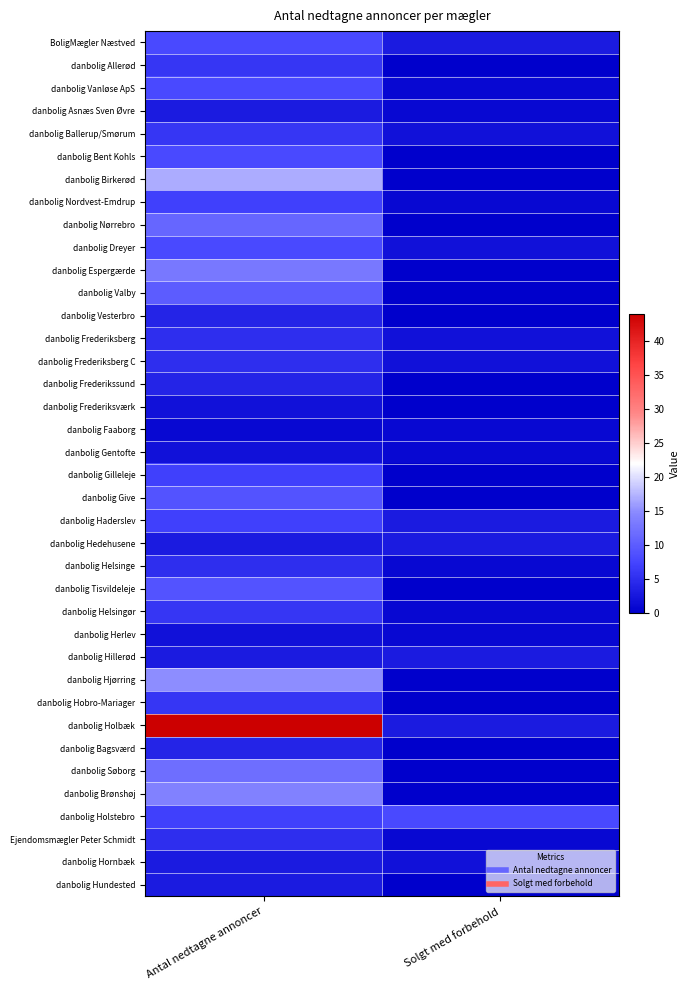

Reading right to left, list all the values displayed in this chart.

BoligMægler Næstved: Solgt med forbehold=3	Antal nedtagne annoncer=8
danbolig Allerød: Solgt med forbehold=0	Antal nedtagne annoncer=6
danbolig Vanløse ApS: Solgt med forbehold=1	Antal nedtagne annoncer=8
danbolig Asnæs Sven Øvre: Solgt med forbehold=1	Antal nedtagne annoncer=3
danbolig Ballerup/Smørum: Solgt med forbehold=2	Antal nedtagne annoncer=6
danbolig Bent Kohls: Solgt med forbehold=0	Antal nedtagne annoncer=8
danbolig Birkerød: Solgt med forbehold=0	Antal nedtagne annoncer=17
danbolig Nordvest-Emdrup: Solgt med forbehold=1	Antal nedtagne annoncer=7
danbolig Nørrebro: Solgt med forbehold=0	Antal nedtagne annoncer=11
danbolig Dreyer: Solgt med forbehold=2	Antal nedtagne annoncer=8
danbolig Espergærde: Solgt med forbehold=0	Antal nedtagne annoncer=13
danbolig Valby: Solgt med forbehold=0	Antal nedtagne annoncer=10
danbolig Vesterbro: Solgt med forbehold=0	Antal nedtagne annoncer=4
danbolig Frederiksberg: Solgt med forbehold=2	Antal nedtagne annoncer=5
danbolig Frederiksberg C: Solgt med forbehold=2	Antal nedtagne annoncer=5
danbolig Frederikssund: Solgt med forbehold=0	Antal nedtagne annoncer=4
danbolig Frederiksværk: Solgt med forbehold=0	Antal nedtagne annoncer=2
danbolig Faaborg: Solgt med forbehold=1	Antal nedtagne annoncer=1
danbolig Gentofte: Solgt med forbehold=1	Antal nedtagne annoncer=2
danbolig Gilleleje: Solgt med forbehold=0	Antal nedtagne annoncer=7
danbolig Give: Solgt med forbehold=0	Antal nedtagne annoncer=9
danbolig Haderslev: Solgt med forbehold=3	Antal nedtagne annoncer=7
danbolig Hedehusene: Solgt med forbehold=3	Antal nedtagne annoncer=3
danbolig Helsinge: Solgt med forbehold=1	Antal nedtagne annoncer=5
danbolig Tisvildeleje: Solgt med forbehold=0	Antal nedtagne annoncer=9
danbolig Helsingør: Solgt med forbehold=1	Antal nedtagne annoncer=6
danbolig Herlev: Solgt med forbehold=1	Antal nedtagne annoncer=2
danbolig Hillerød: Solgt med forbehold=3	Antal nedtagne annoncer=3
danbolig Hjørring: Solgt med forbehold=0	Antal nedtagne annoncer=15
danbolig Hobro-Mariager: Solgt med forbehold=0	Antal nedtagne annoncer=6
danbolig Holbæk: Solgt med forbehold=3	Antal nedtagne annoncer=44
danbolig Bagsværd: Solgt med forbehold=0	Antal nedtagne annoncer=4
danbolig Søborg: Solgt med forbehold=0	Antal nedtagne annoncer=12
danbolig Brønshøj: Solgt med forbehold=0	Antal nedtagne annoncer=14
danbolig Holstebro: Solgt med forbehold=8	Antal nedtagne annoncer=7
Ejendomsmægler Peter Schmidt: Solgt med forbehold=1	Antal nedtagne annoncer=5
danbolig Hornbæk: Solgt med forbehold=2	Antal nedtagne annoncer=3
danbolig Hundested: Solgt med forbehold=0	Antal nedtagne annoncer=3